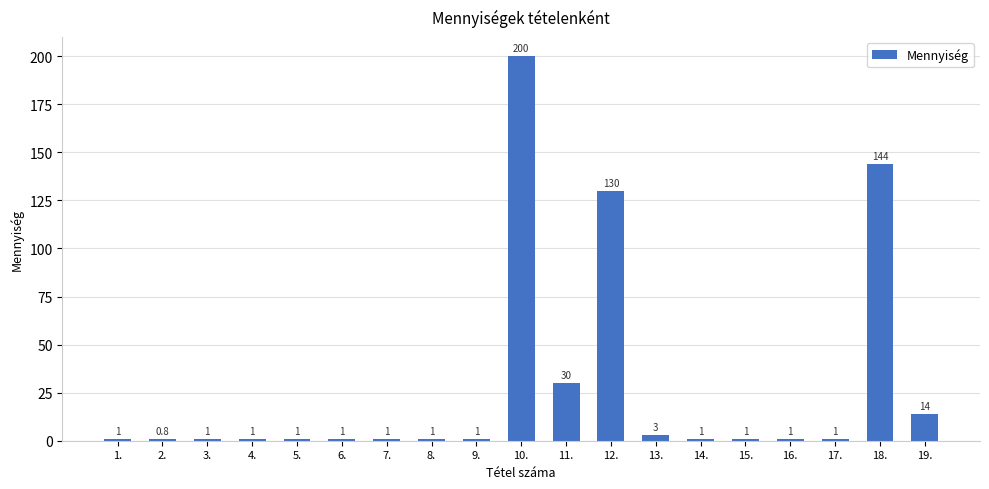

What is the value of the 2nd bar from the left?

0.8